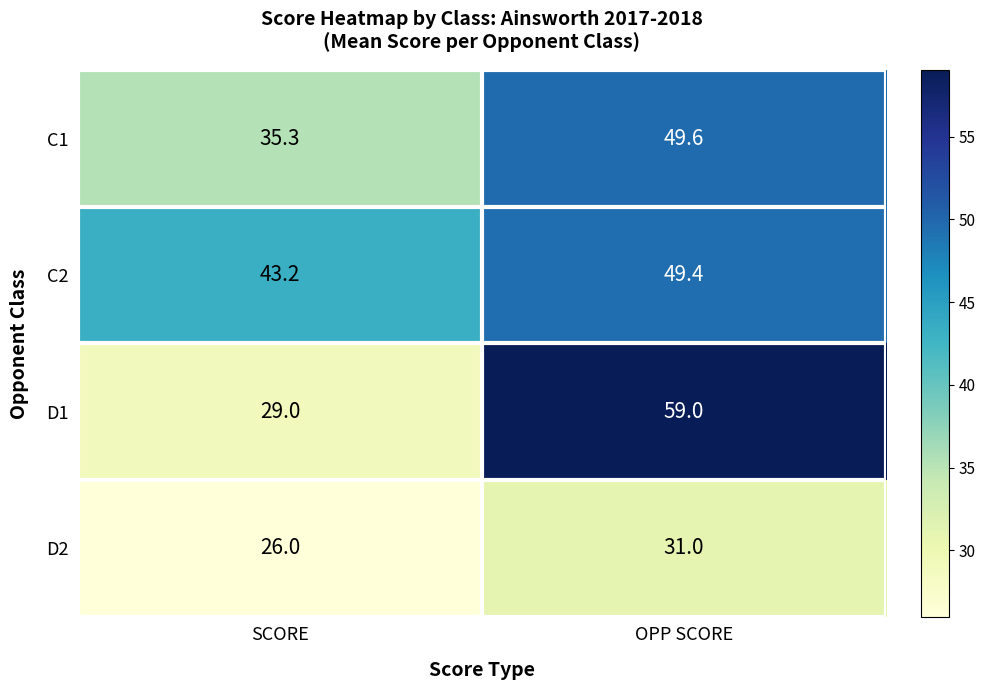

Reading left to right, transcribe all the data shown in this chart.

C1: SCORE=35.3	OPP SCORE=49.6
C2: SCORE=43.2	OPP SCORE=49.4
D1: SCORE=29.0	OPP SCORE=59.0
D2: SCORE=26.0	OPP SCORE=31.0